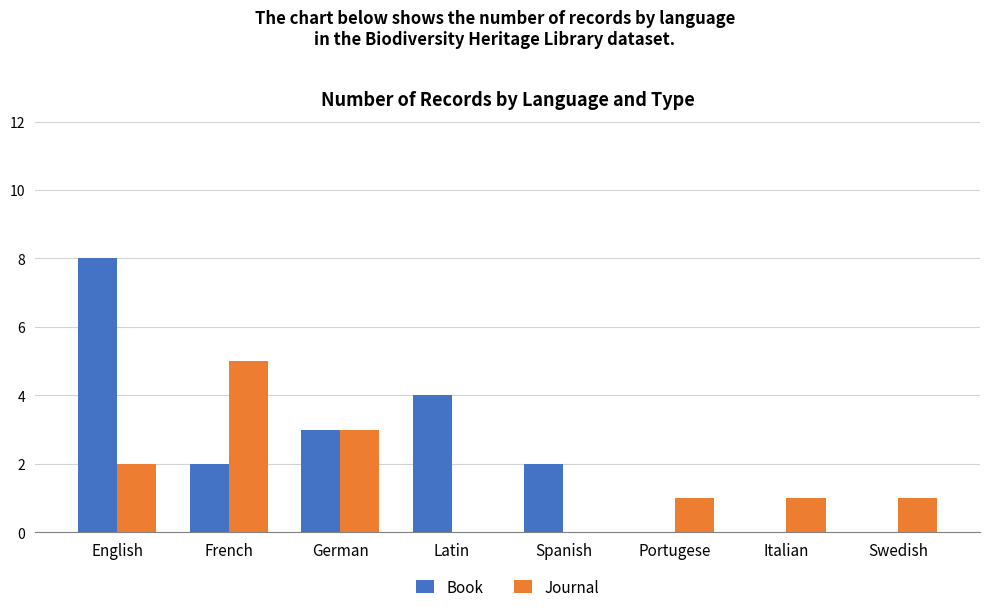

Does the chart contain stacked bars?

No